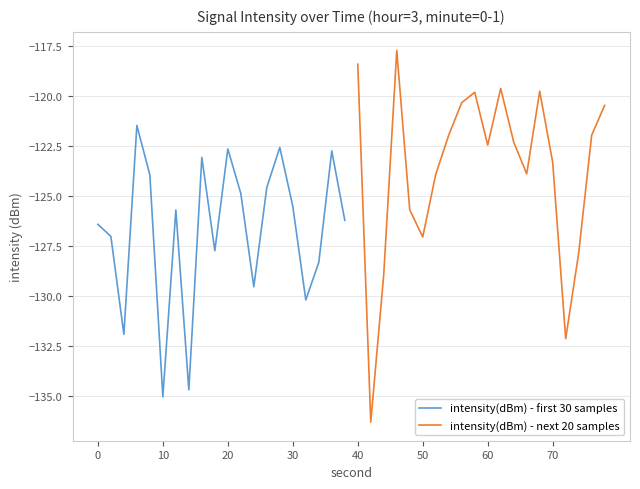

What is the lowest value of the intensity(dBm) - first 30 samples series?

-135.0